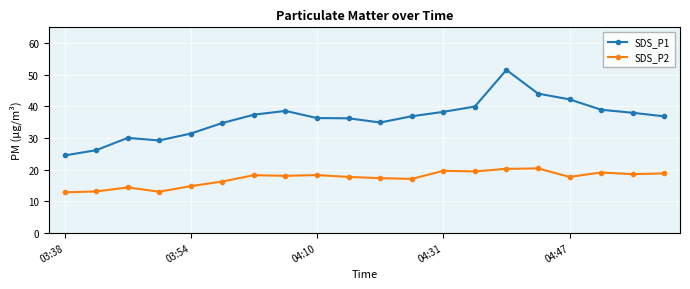

How many categories are shown in the chart?

20